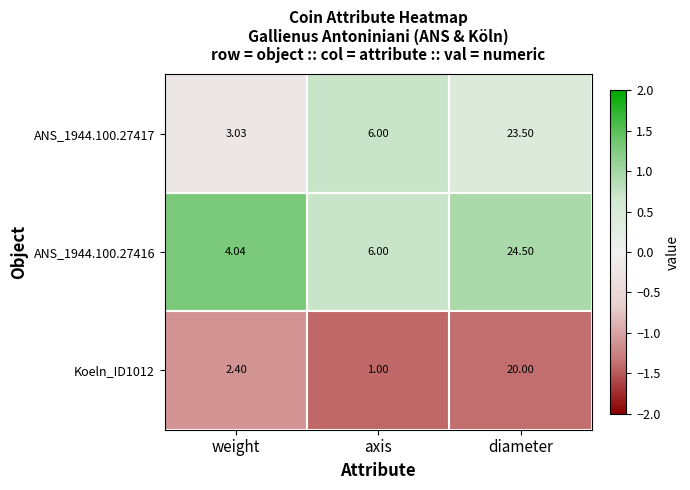

How many values in the Koeln_ID1012 series exceed 2?

2